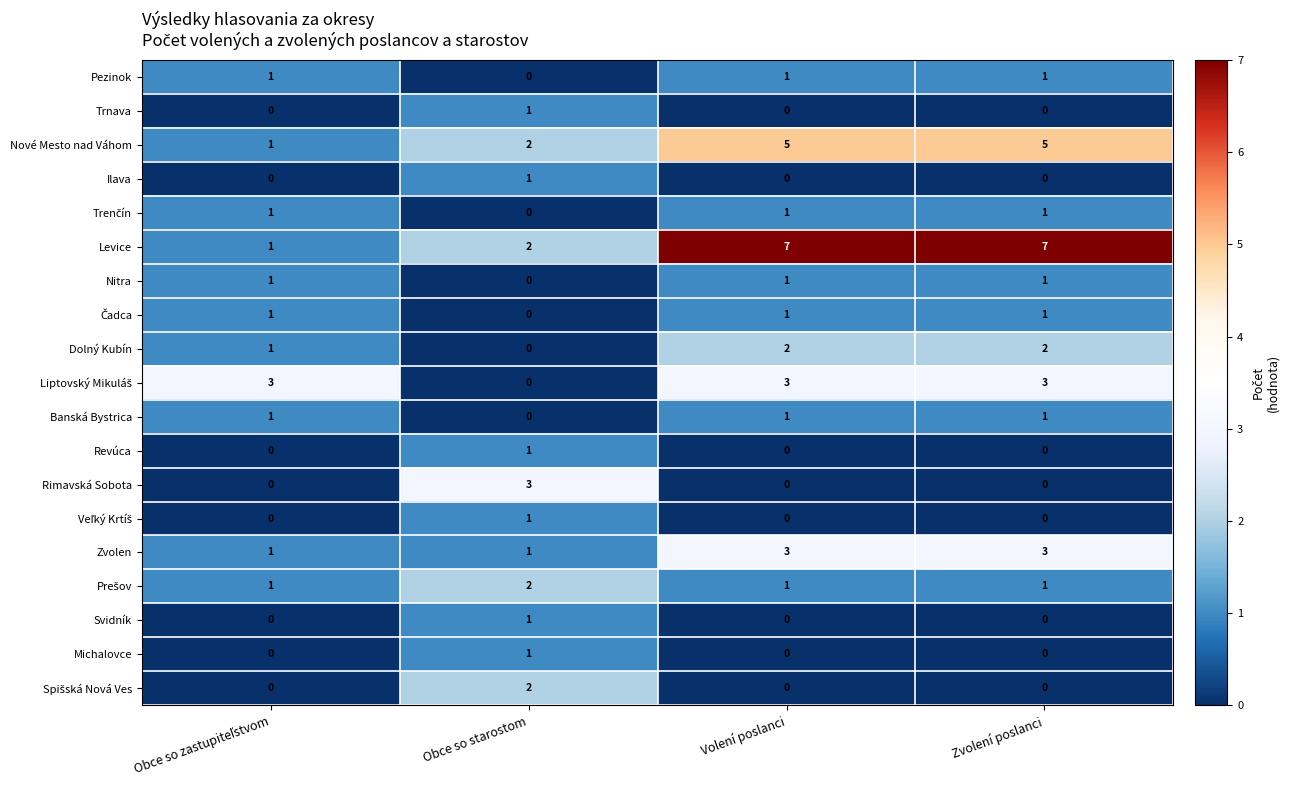

What is the highest value of the Rimavská Sobota series?

3